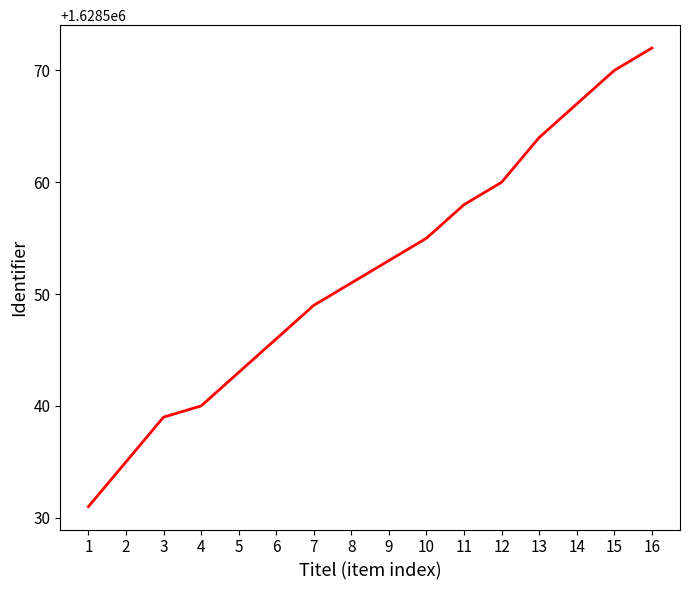

What is the sum of the values at 1 and 12?

3257091